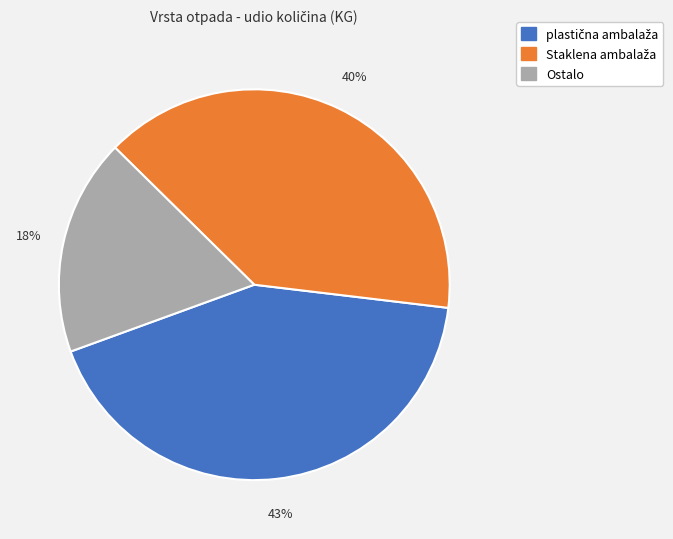

Is there any slice that represents more than half of the pie?

No